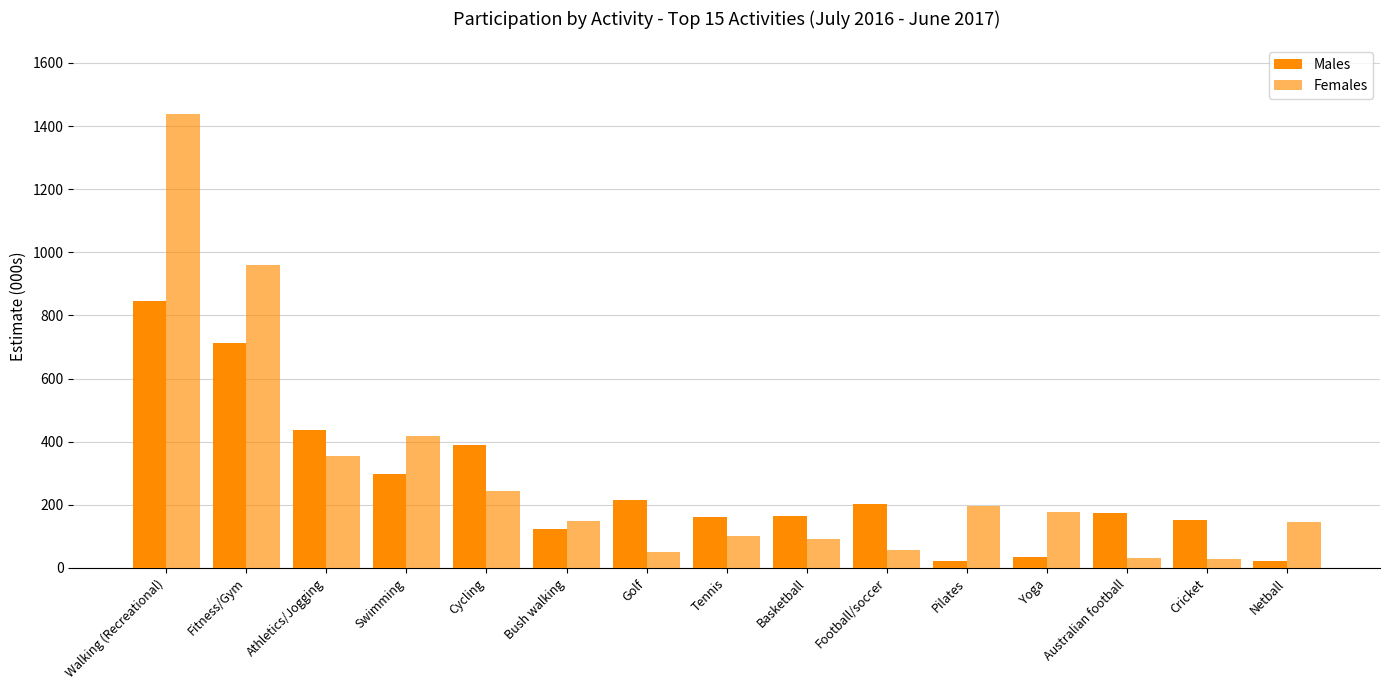

What is the label of the 12th bar from the left?

Yoga